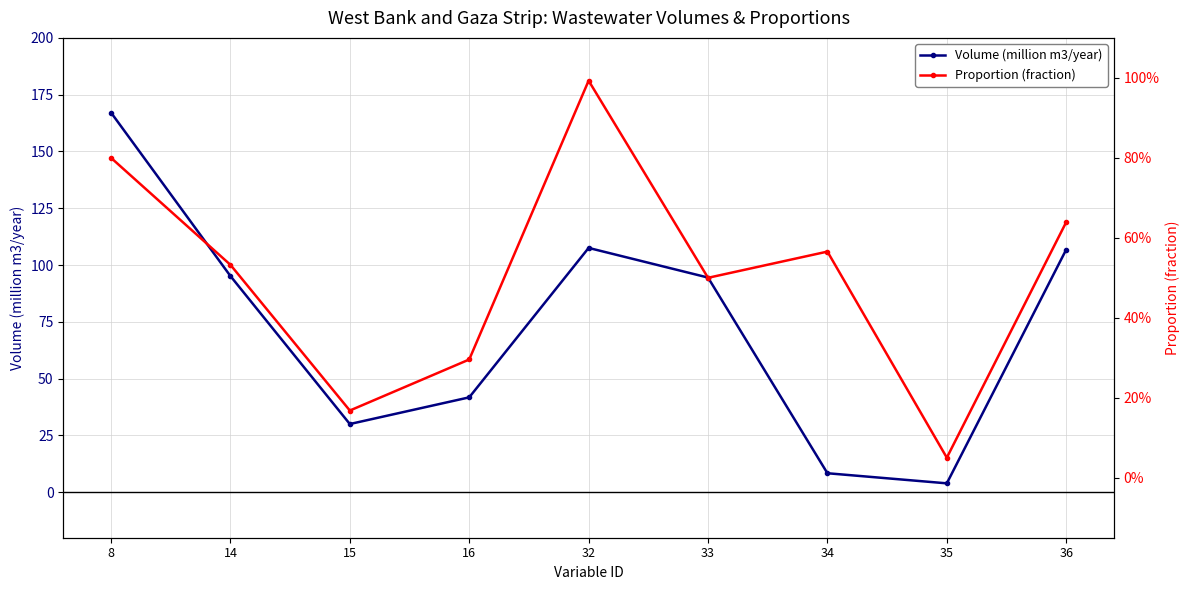

True or false: Proportion (fraction) has more than 1 points higher than both neighbors.

True